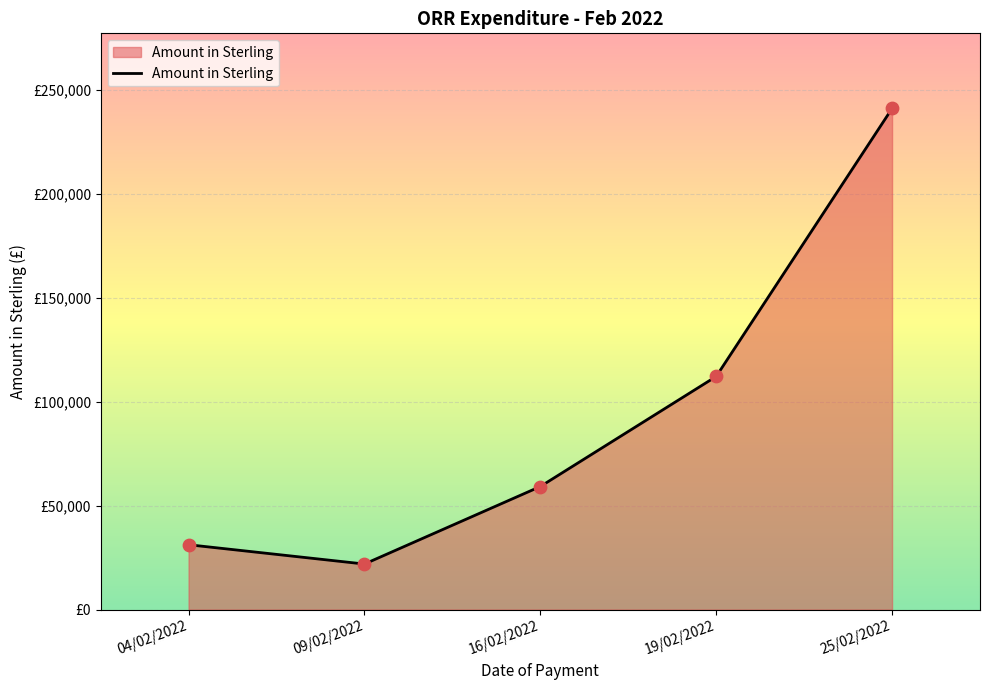

Approximately how many times larger is the value at 04/02/2022 compared to 16/02/2022?

0.5